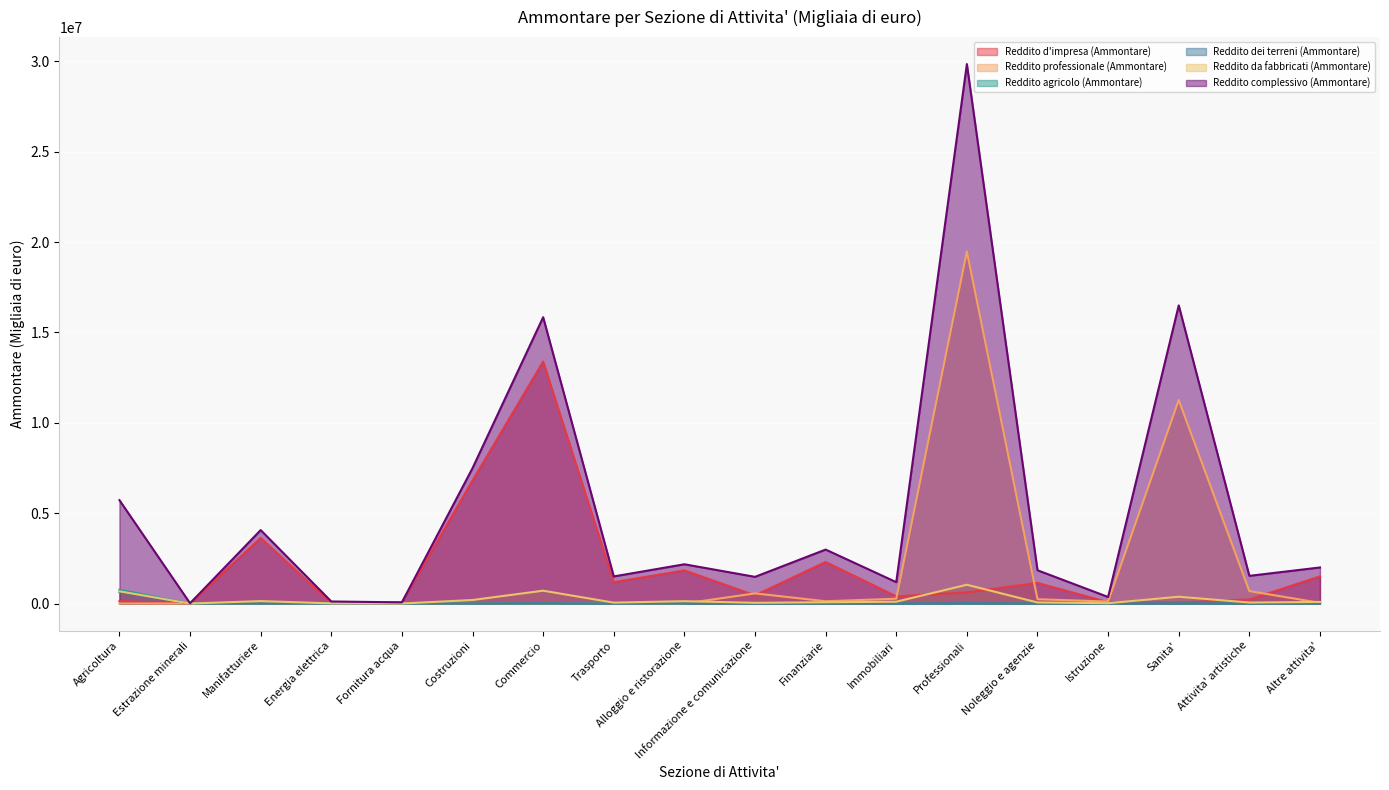

What is the sum of the Reddito da fabbricati (Ammontare) values at Manifatturiere and Sanita'?

511864